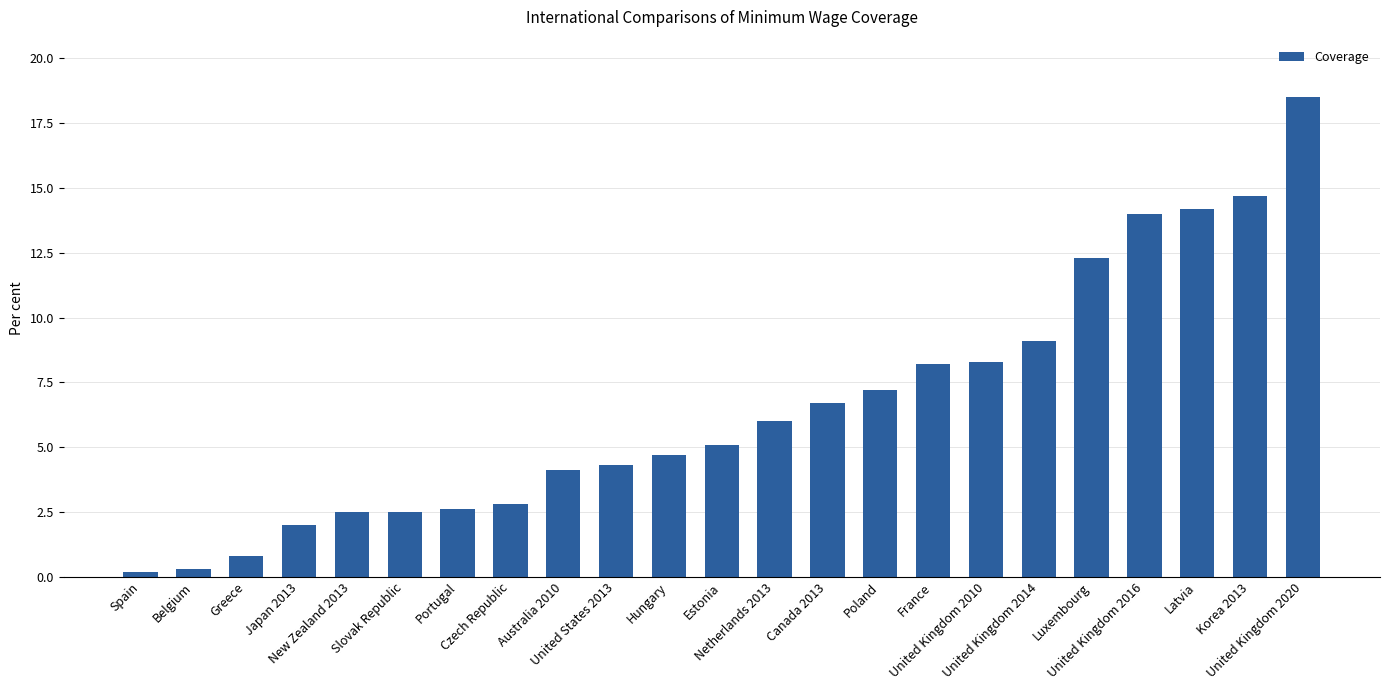

What value does the data have at Slovak Republic?

2.5